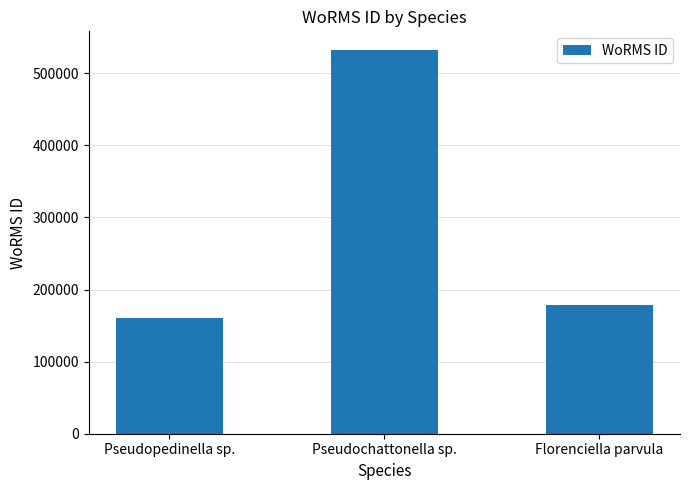

The chart shows a value of 300258 at Florenciella parvula. True or false?

False